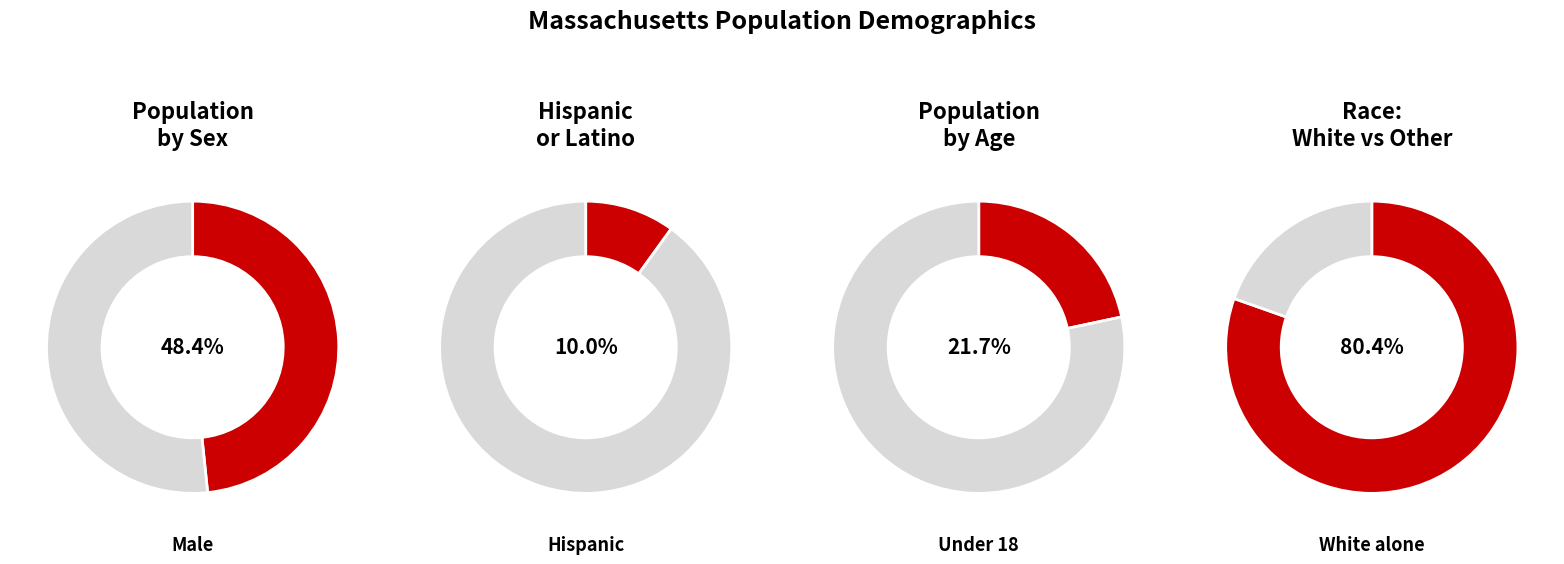

Is it true that Female is 59% of the pie?

False